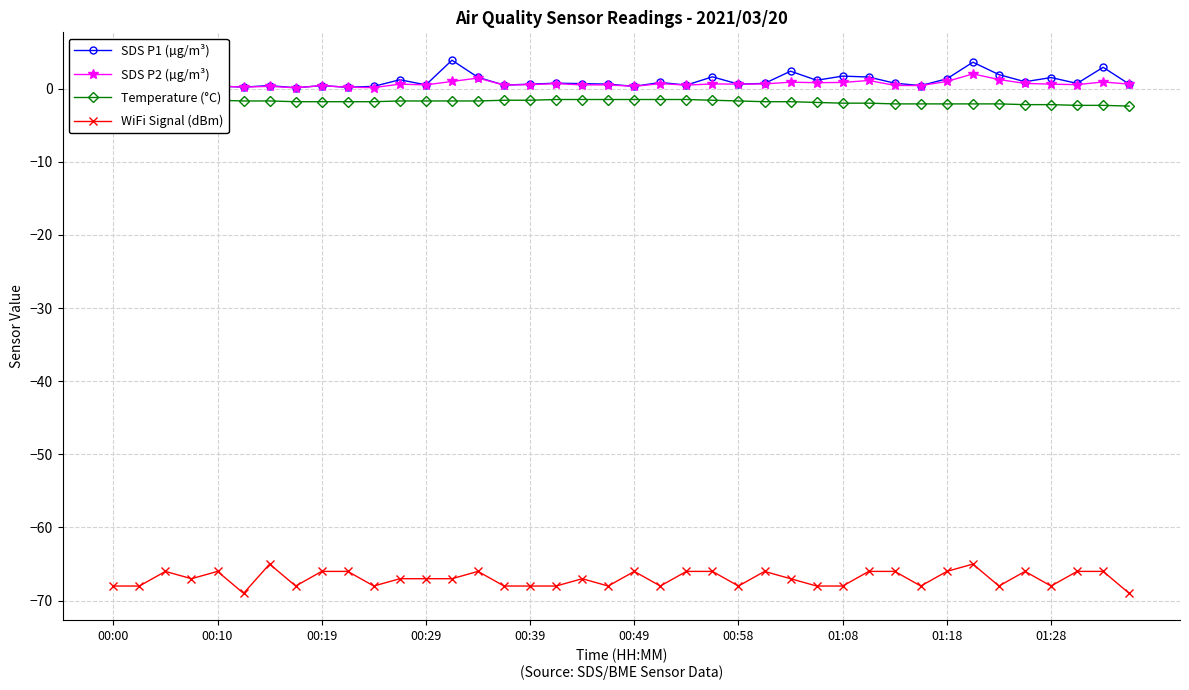

True or false: WiFi Signal (dBm) has more than 1 points higher than both neighbors.

True